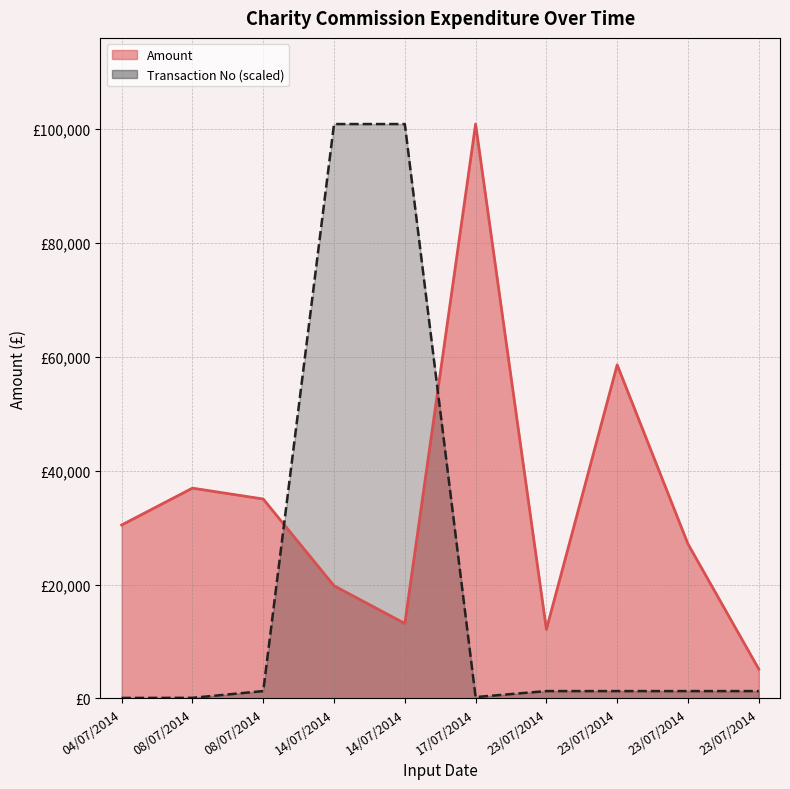

Rank the series by their average value, from lowest to highest.

Transaction No (scaled), Amount